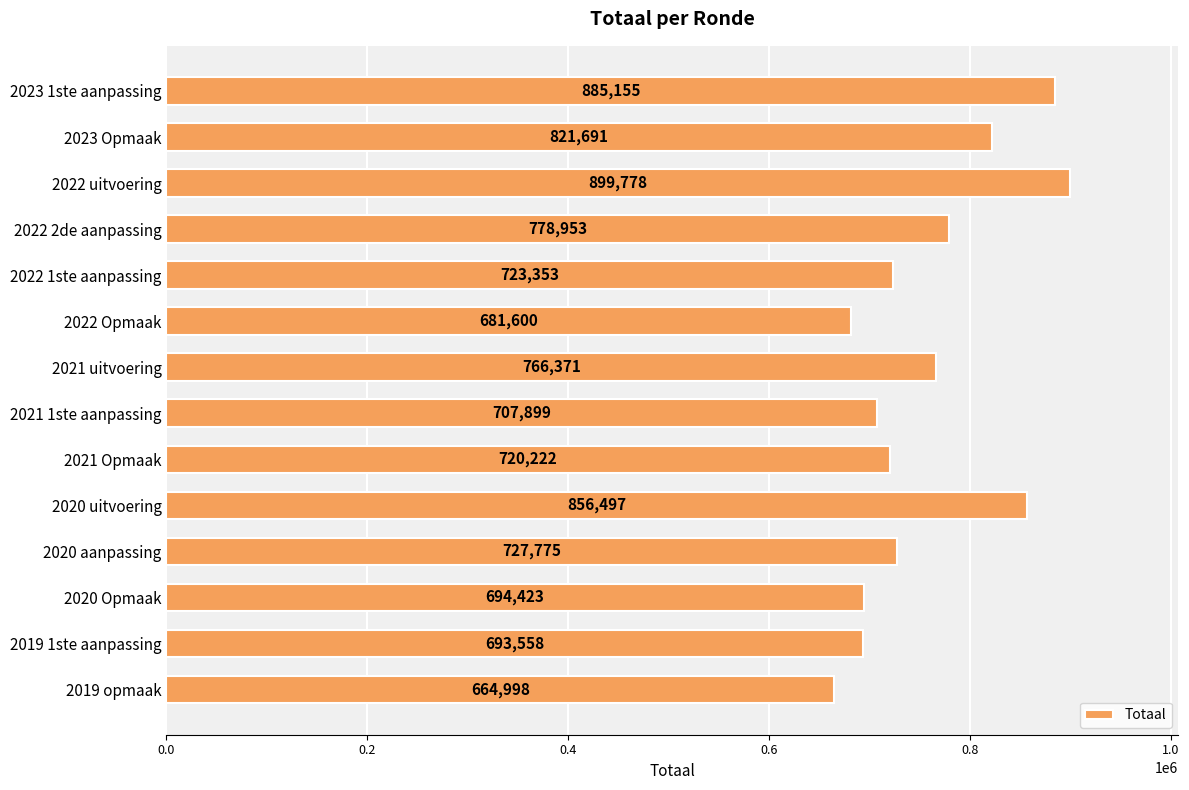

Reading top to bottom, extract all data points from this chart.

885155	821691	899778	778953	723353	681600	766371	707899	720222	856497	727775	694423	693558	664998